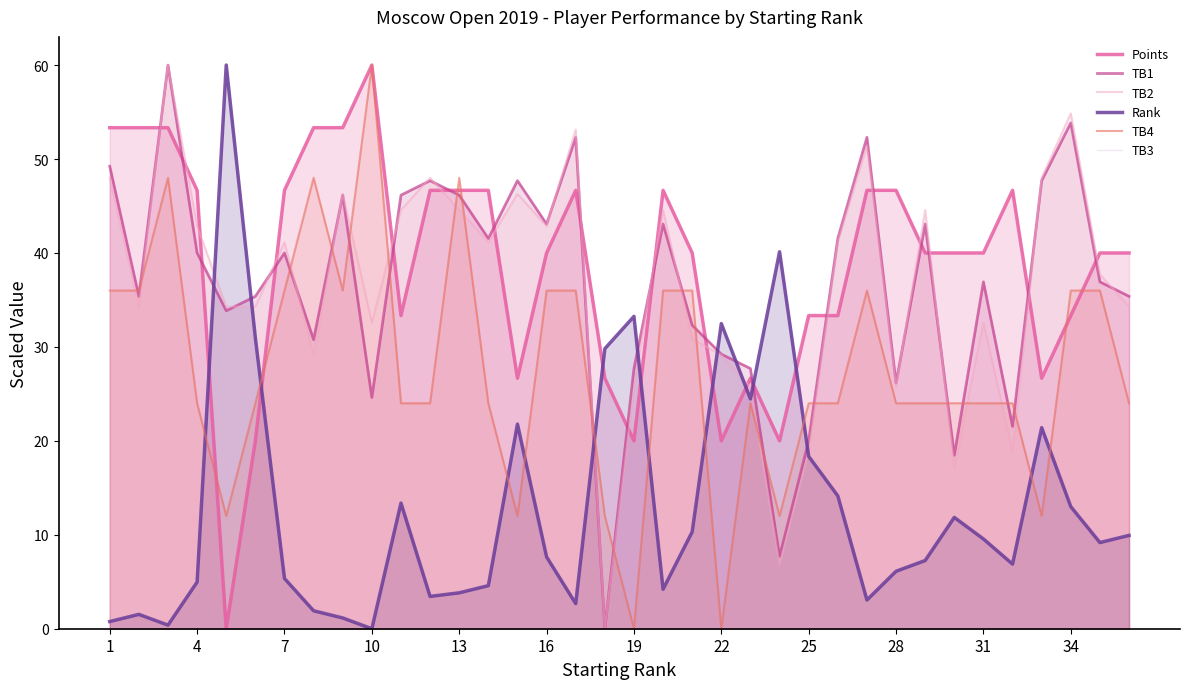

The value of TB2 at 19 is 56.3. True or false?

False